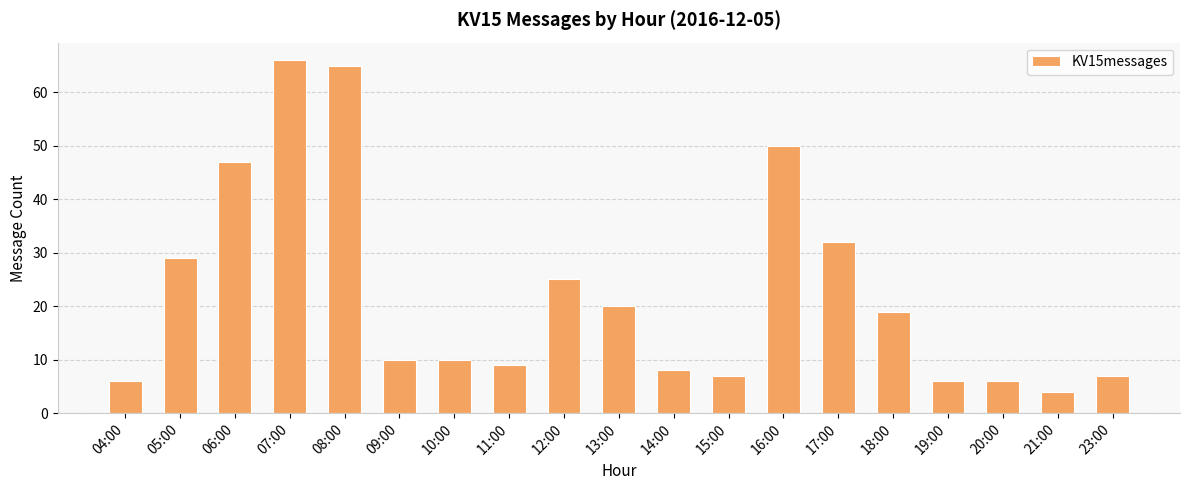

What is the greatest value displayed?

66